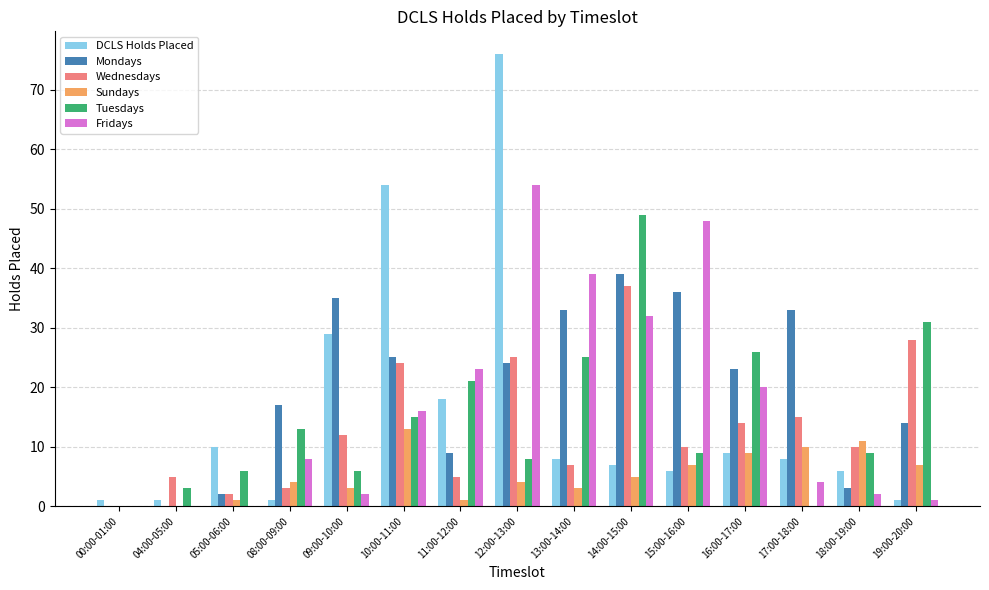

At which label does Mondays reach its peak?

14:00-15:00